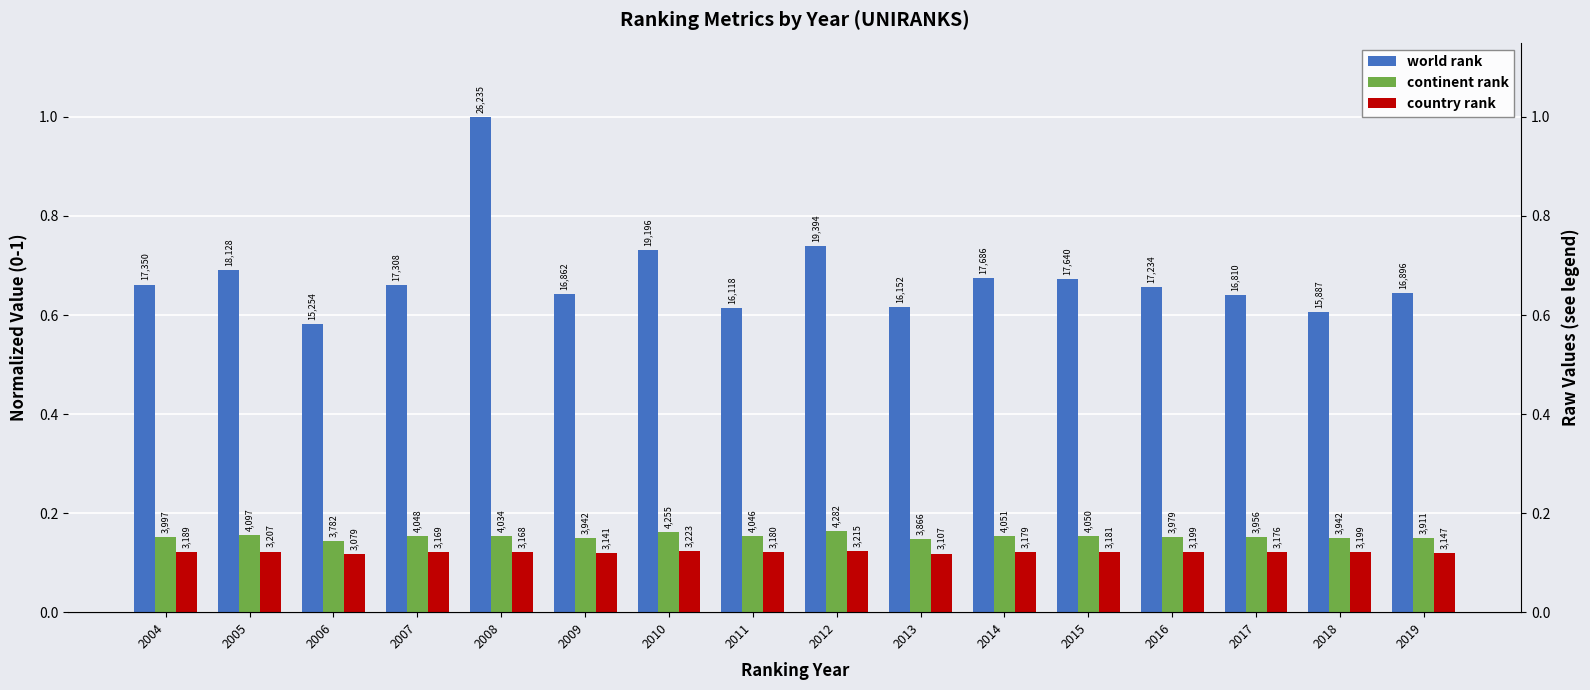

Reading left to right, what are all the values shown in this chart?

world rank: 0.7	0.7	0.6	0.7	1.0	0.6	0.7	0.6	0.7	0.6	0.7	0.7	0.7	0.6	0.6	0.6
continent rank: 0.2	0.2	0.1	0.2	0.2	0.2	0.2	0.2	0.2	0.1	0.2	0.2	0.2	0.2	0.2	0.1
country rank: 0.1	0.1	0.1	0.1	0.1	0.1	0.1	0.1	0.1	0.1	0.1	0.1	0.1	0.1	0.1	0.1